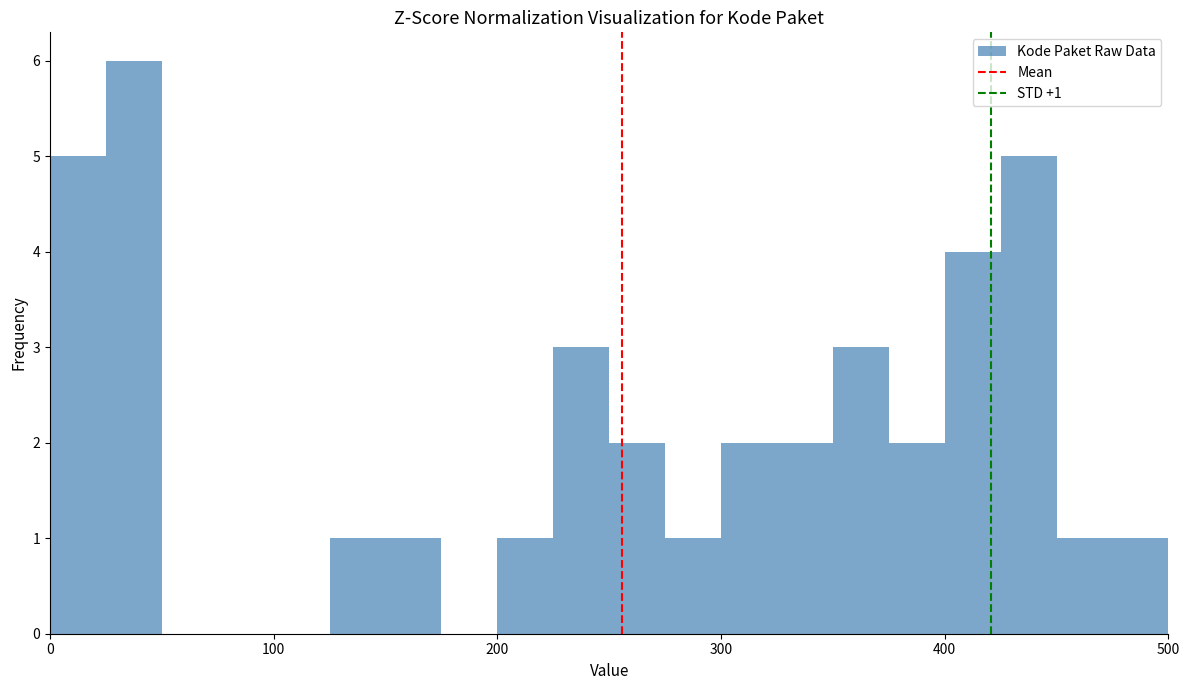

Read against the x-axis, roughly where is the centre of the tallest bar?

40